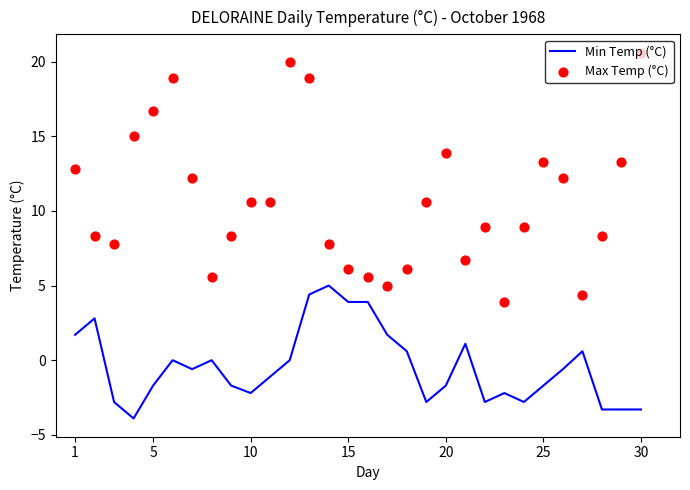

What is the minimum value for Min Temp (°C)?

-3.9